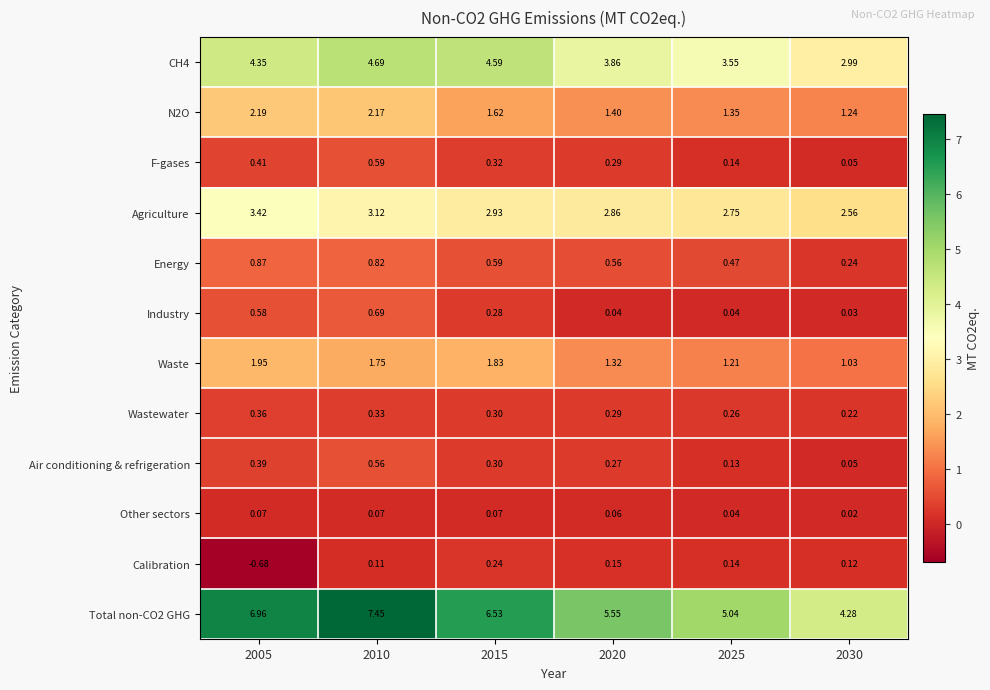

Is the value of Energy at 2015 greater than the value of Industry at 2025?

Yes